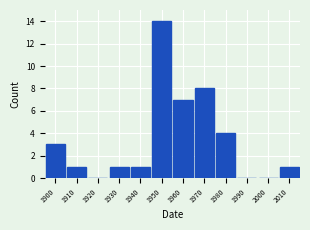

Reading right to left, extract all data points from this chart.

2010=1	2000=0	1990=0	1980=4	1970=8	1960=7	1950=14	1940=1	1930=1	1920=0	1910=1	1900=3